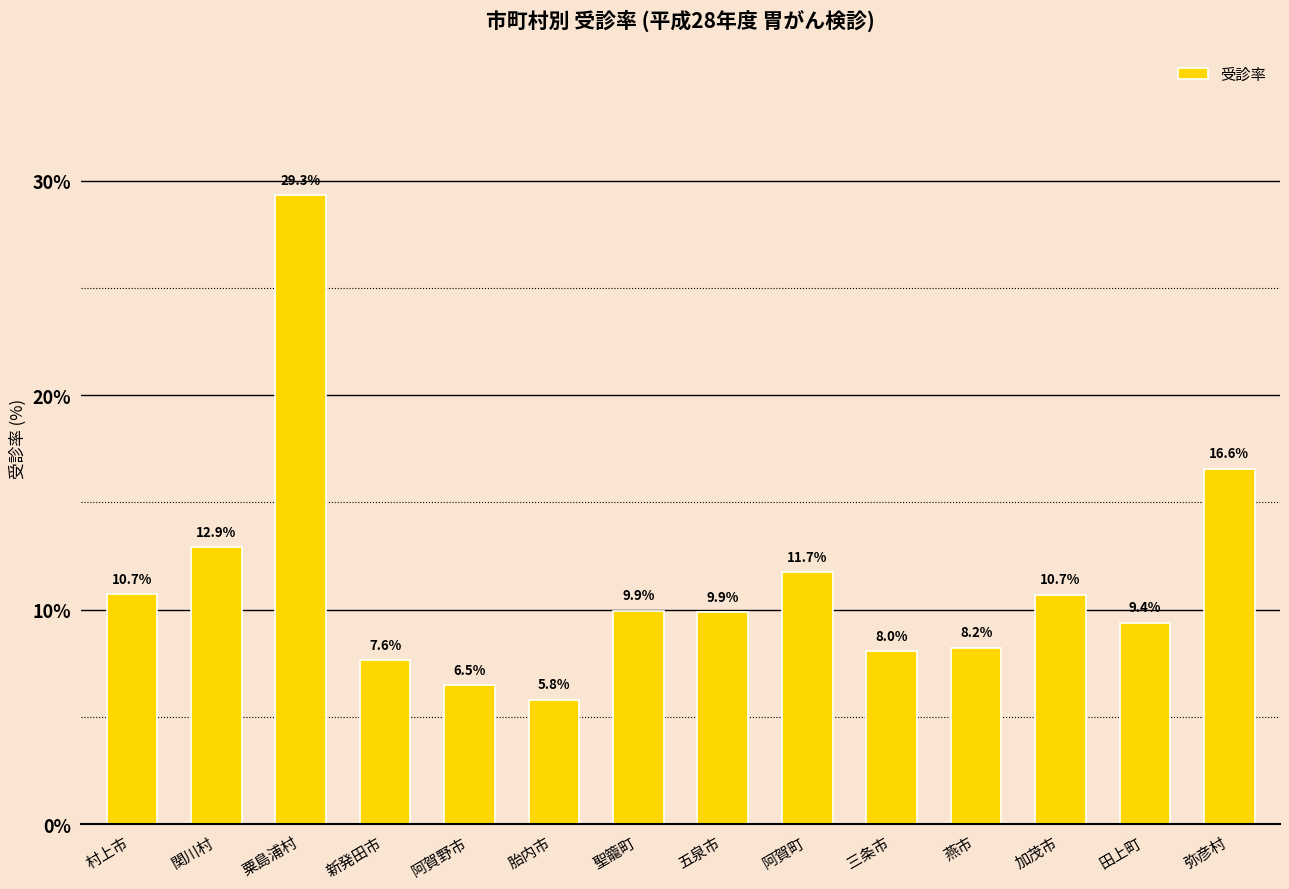

What is the average value?

11.2